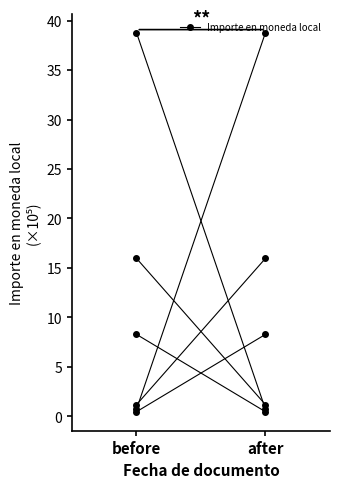

At which category does the chart reach its peak across all series?

before